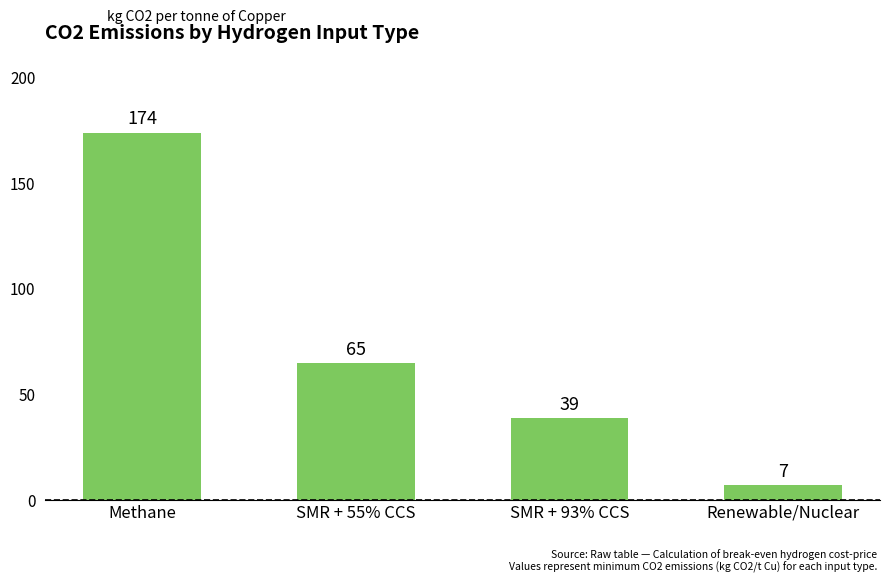

What is the ratio of the value at Methane to the value at SMR + 55% CCS?

2.7